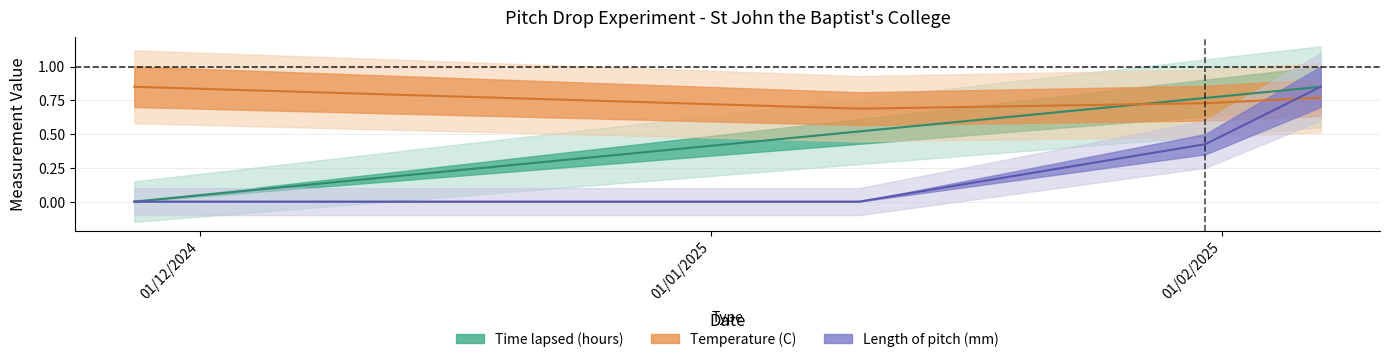

Rank the series by their maximum value, from lowest to highest.

Time lapsed (hours), Temperature (C), Length of pitch from base of funnel (mm)